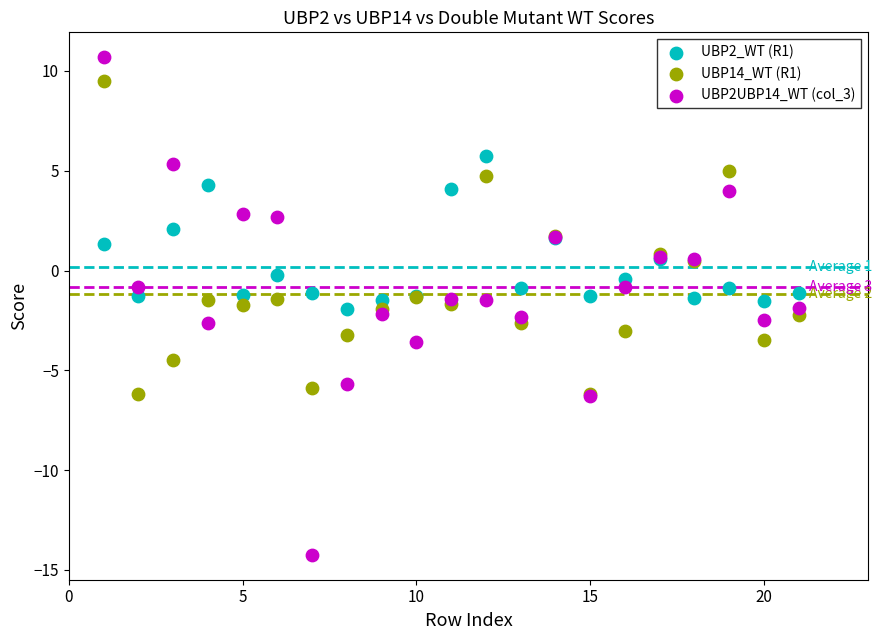

Which series reaches the minimum Y coordinate?

UBP2UBP14_WT (col_3)